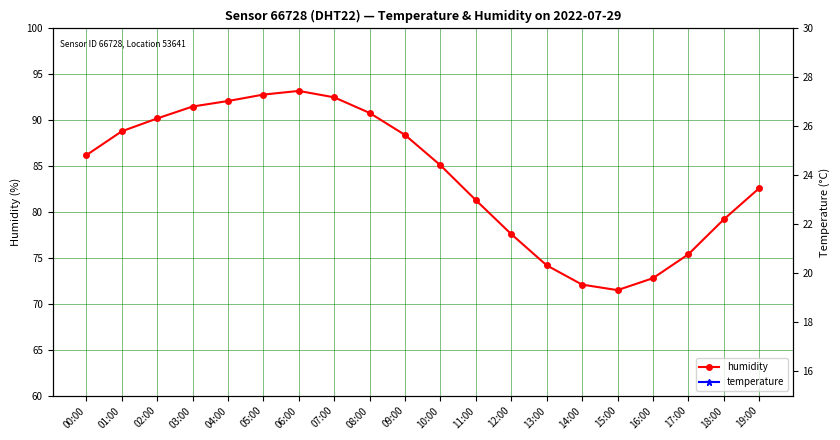

True or false: humidity has more than 0 interior local peaks.

True